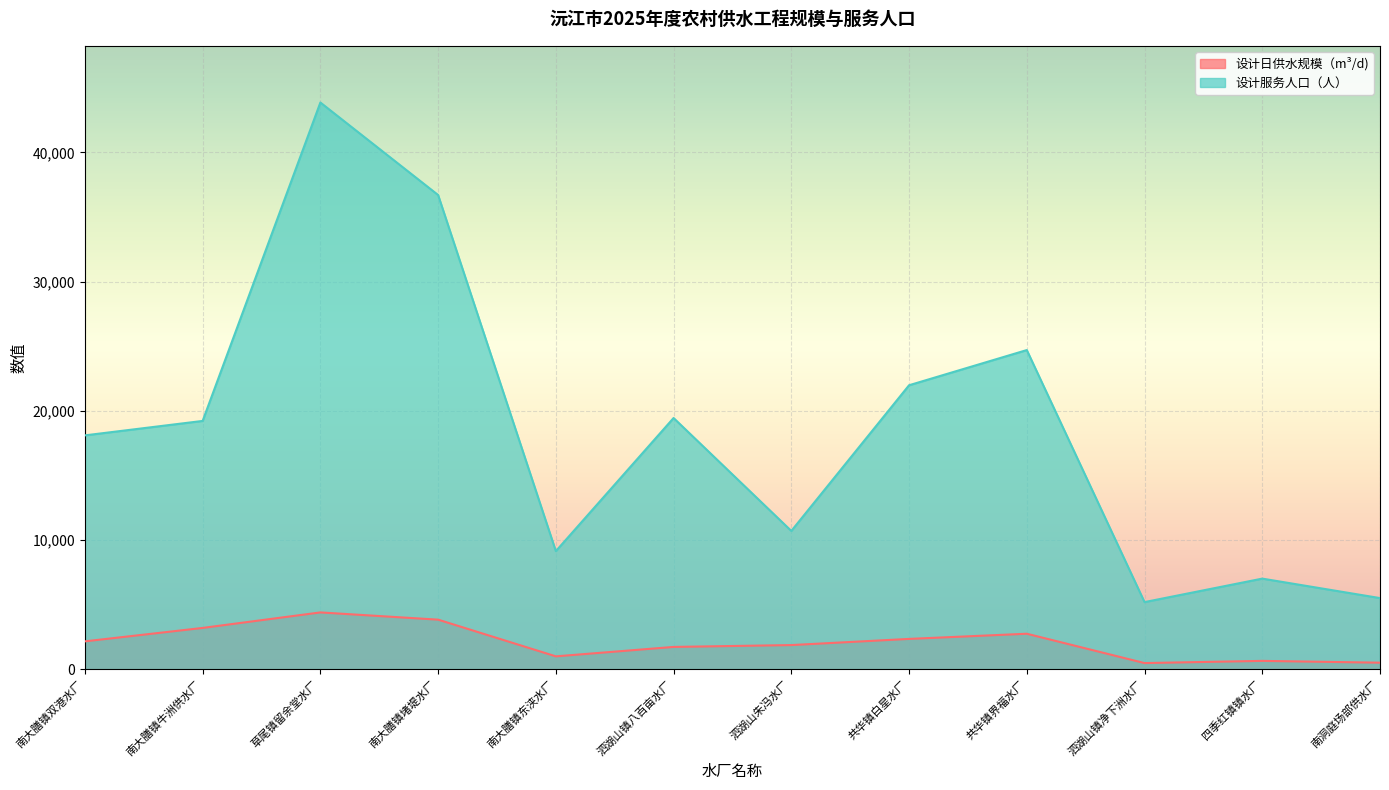

What is the sum of all 设计日供水规模（m³/d) values?

24943